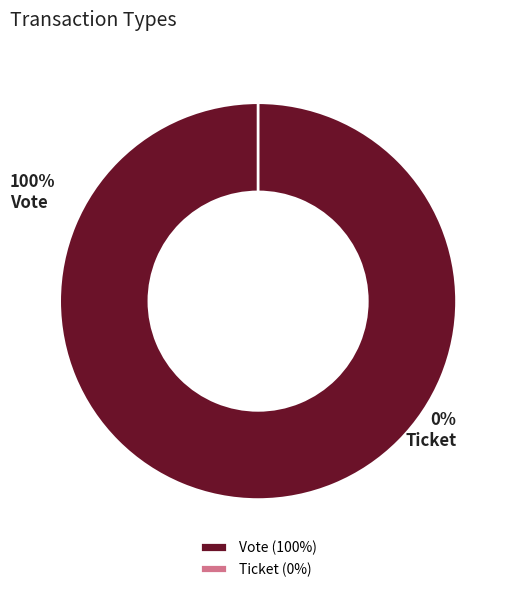

To the nearest percent, what is the difference between the Vote and Ticket slice percentages?

100%